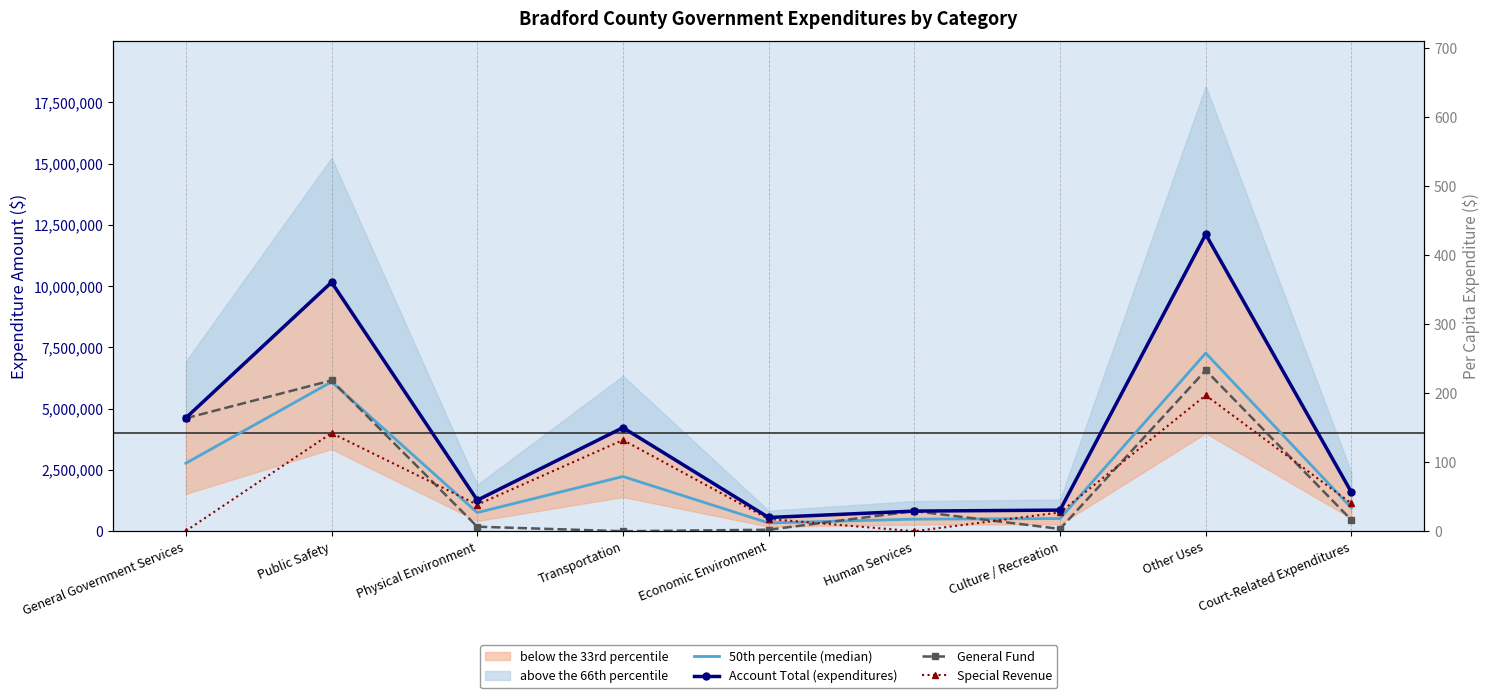

Which label corresponds to the largest value in the chart?

Other Uses